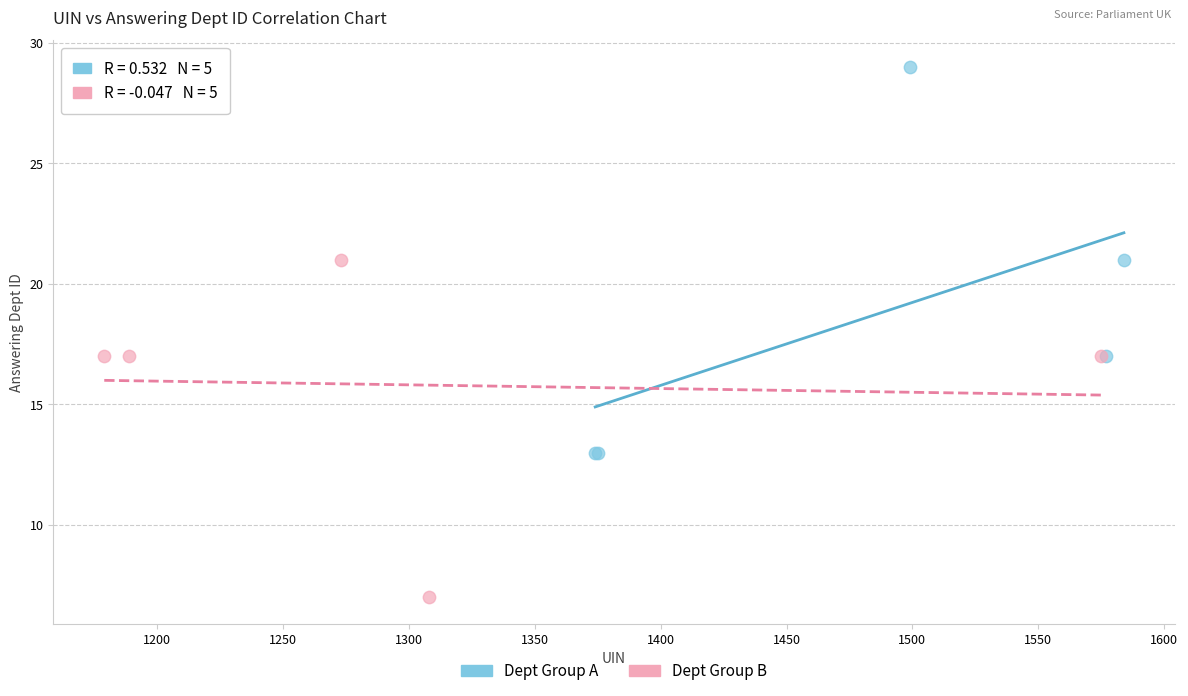

Which series reaches the maximum Y coordinate?

Dept Group A